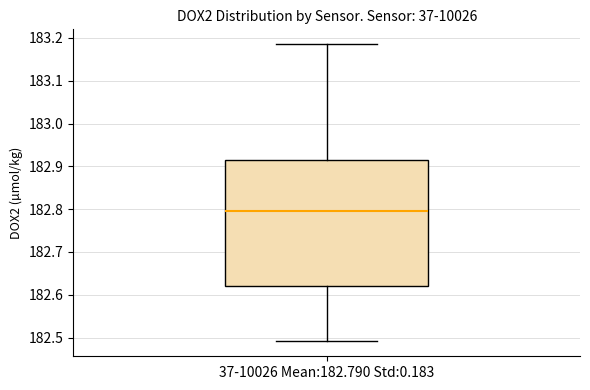

Transcribe this box plot: give where the median line is, the range the box spans, and where the two whiskers end, as read against the y-axis. The values are not printed on the chart, so give them approximately, as read against the axis.

median 182.79, box 182.62 to 182.91, whiskers 182.49 to 183.19